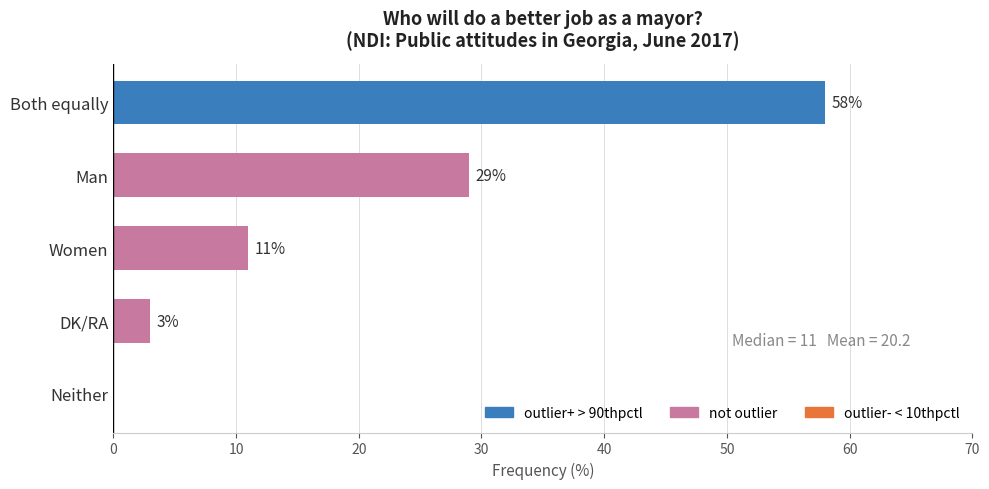

Approximately how many times larger is the value at Both equally compared to DK/RA?

19.3